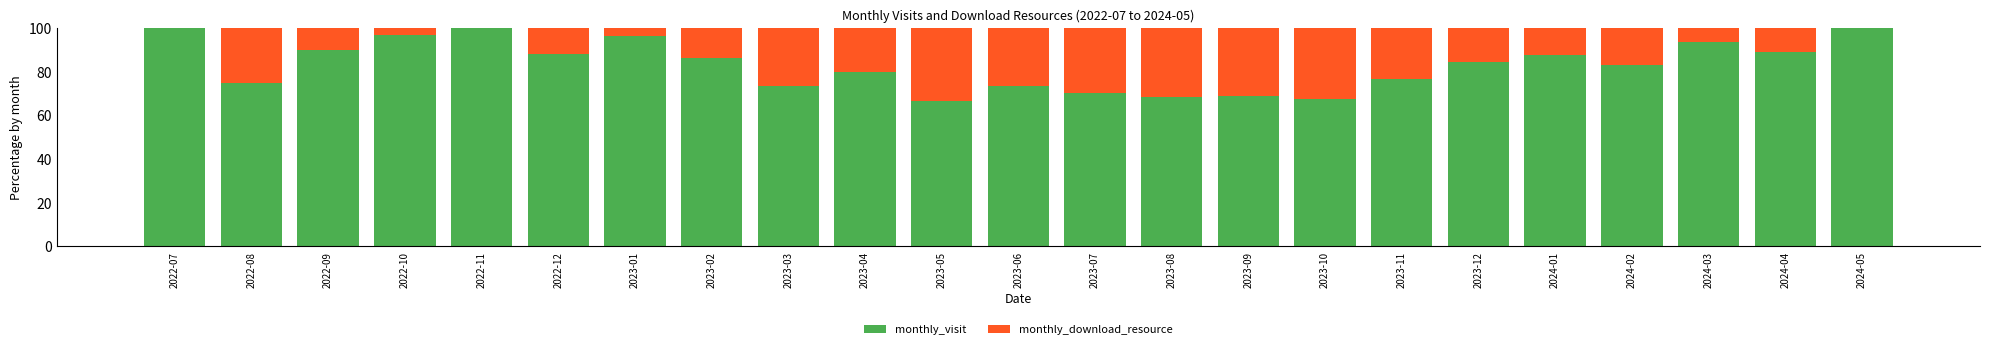

What are all the series names shown in the legend?

monthly_visit, monthly_download_resource